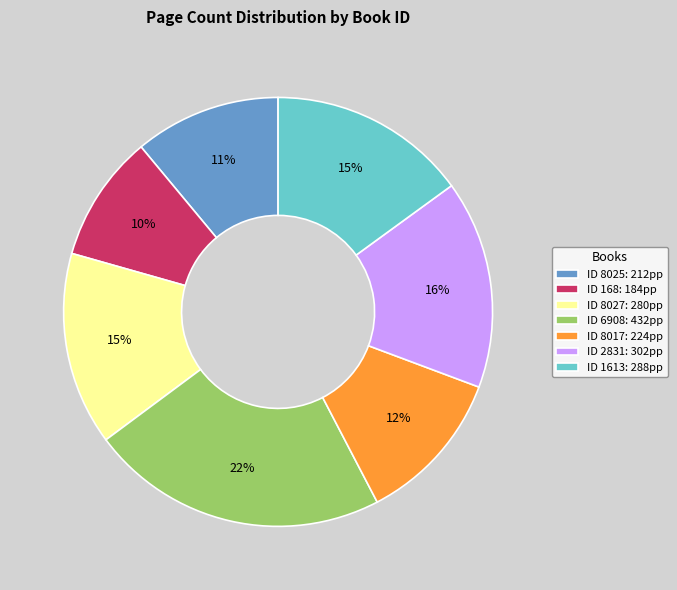

Does any single category account for the majority?

No